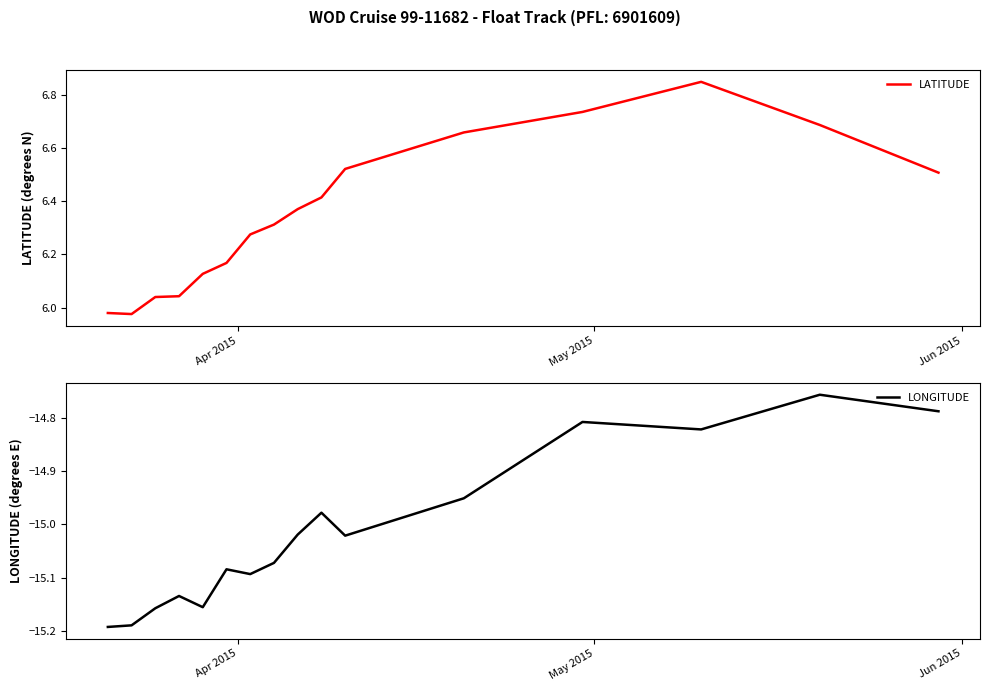

How many interior local peaks does the LONGITUDE series have?

5